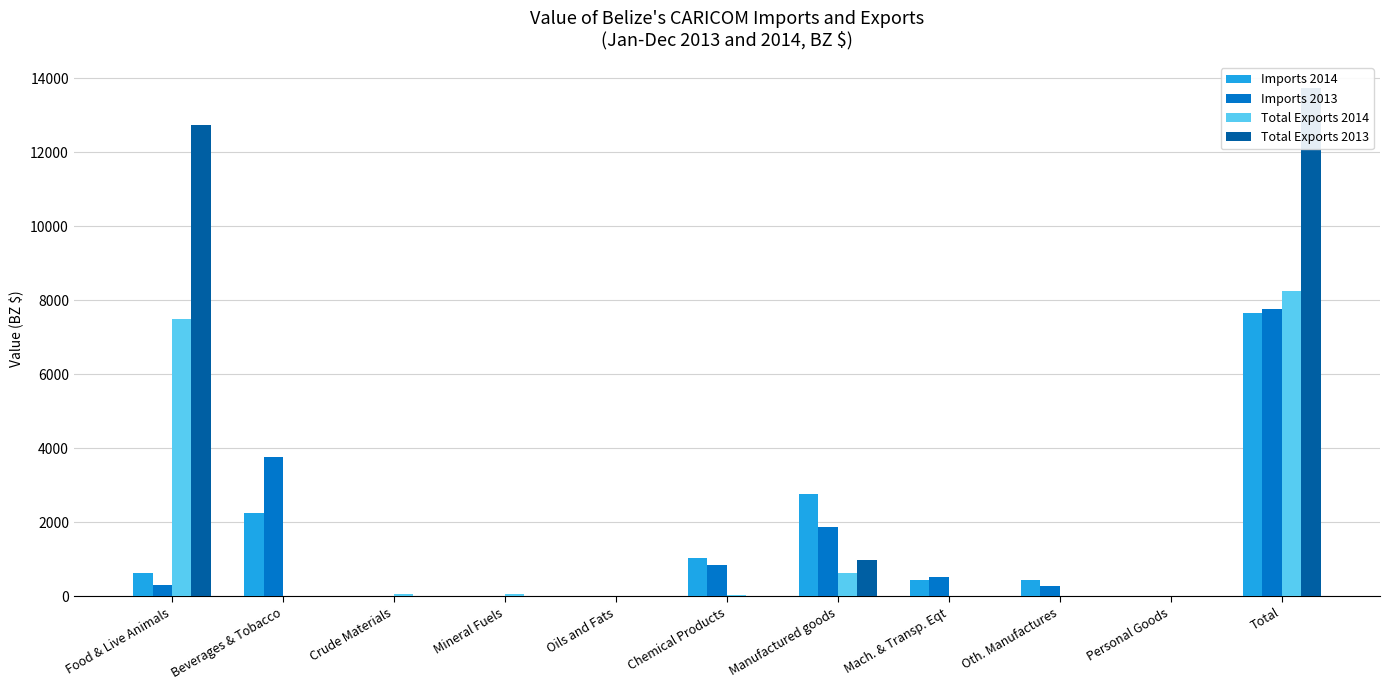

Which series has the widest spread of values?

Total Exports 2013